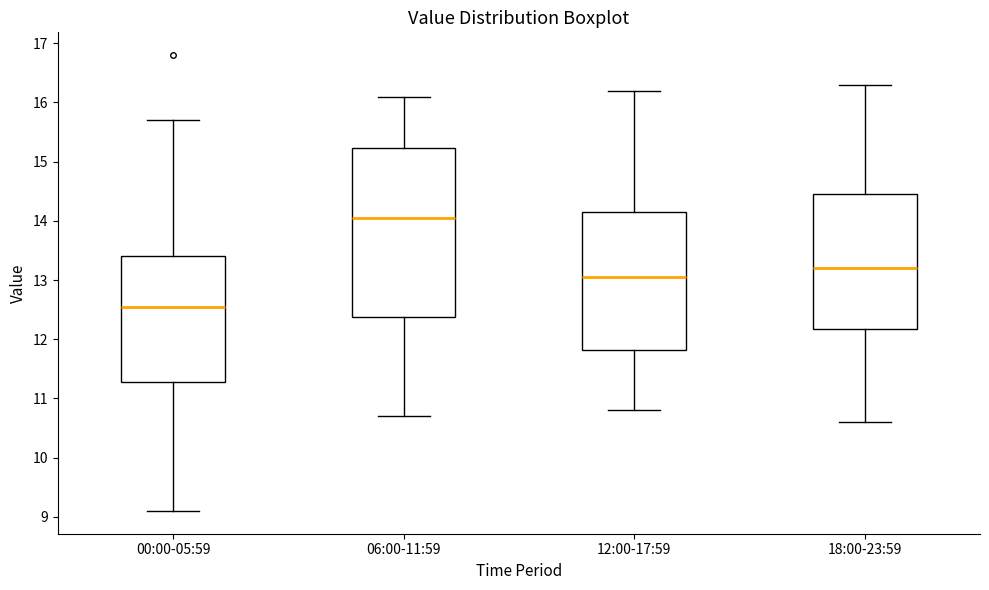

Which box is the tallest, from its lower edge to its upper edge?

06:00-11:59